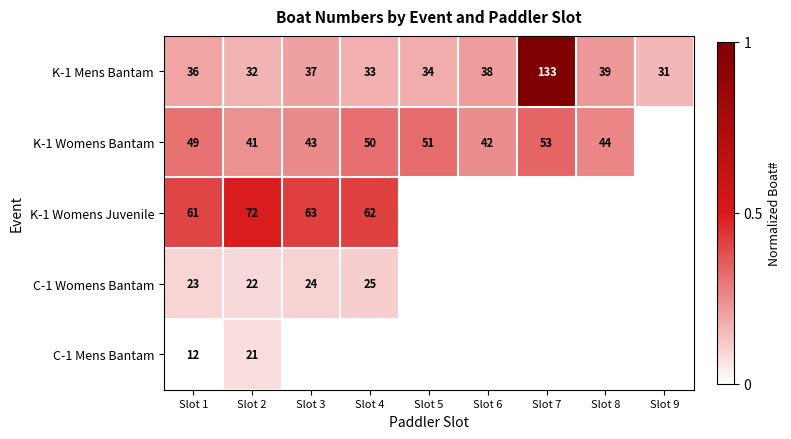

Which series has the largest total across all categories?

K-1 Mens Bantam